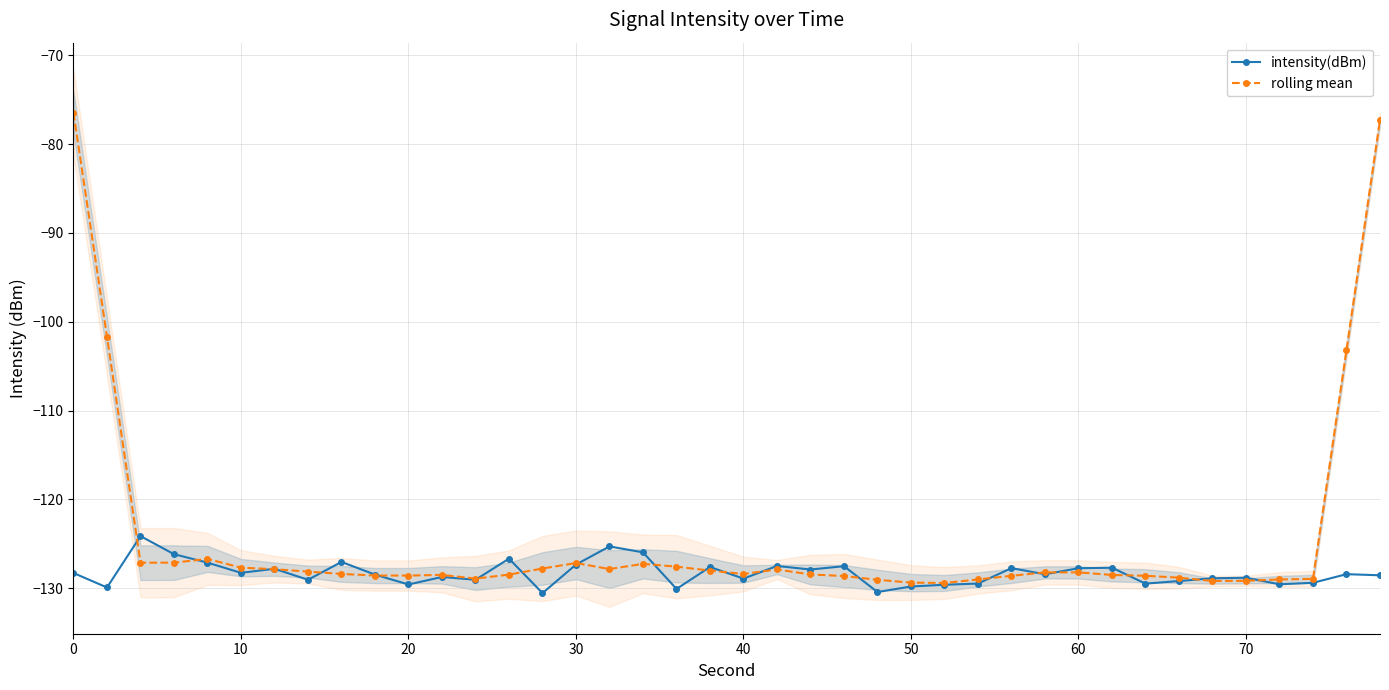

What value does the intensity(dBm) series have at 10?

-128.3